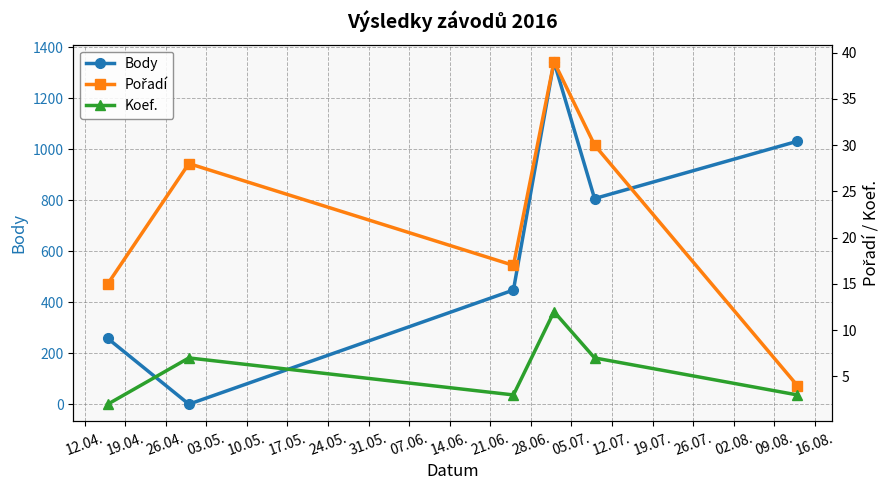

Reading left to right, transcribe all the data shown in this chart.

Body: 258	0	448	1344	807	1032
Pořadí: 15	28	17	39	30	4
Koef.: 2	7	3	12	7	3